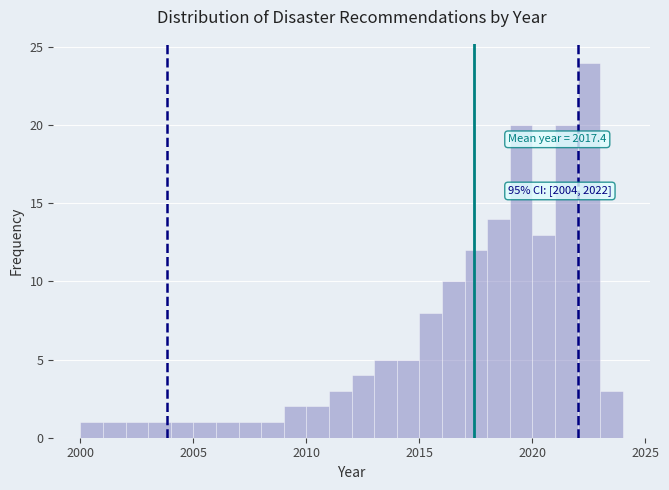

Read against the x-axis, roughly where is the centre of the tallest bar?

2022.5